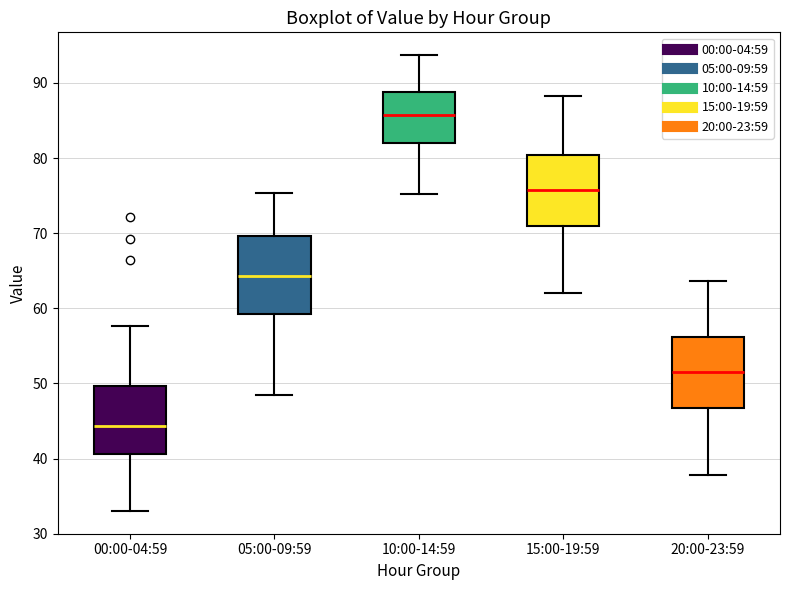

Reading left to right, transcribe this box plot: for each box, give where its median line is, the range the box spans, and where its two whiskers end, as read against the y-axis. The values are not printed on the chart, so give them approximately, as read against the axis.

00:00-04:59: median 44, box 41 to 50, whiskers 33 to 58
05:00-09:59: median 64, box 59 to 70, whiskers 49 to 75
10:00-14:59: median 86, box 82 to 89, whiskers 75 to 94
15:00-19:59: median 76, box 71 to 80, whiskers 62 to 88
20:00-23:59: median 52, box 47 to 56, whiskers 38 to 64